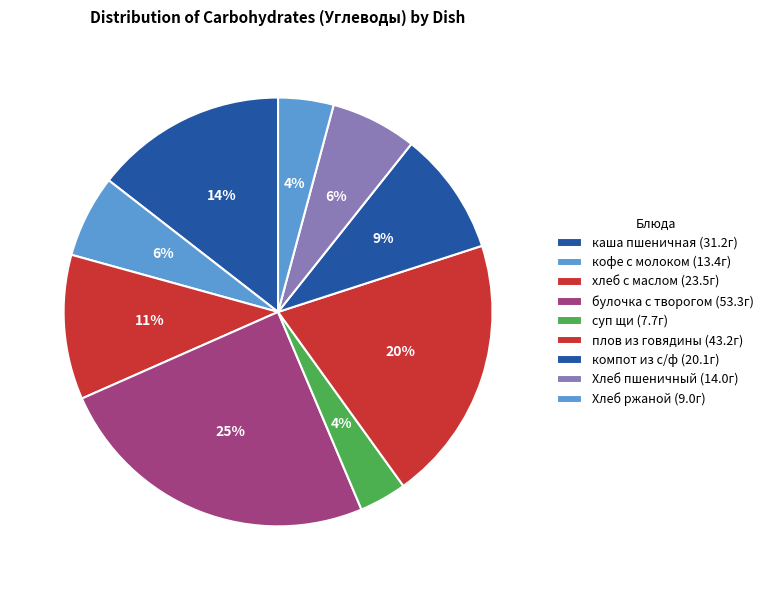

The плов из говядины slice represents 20% of the pie. True or false?

True